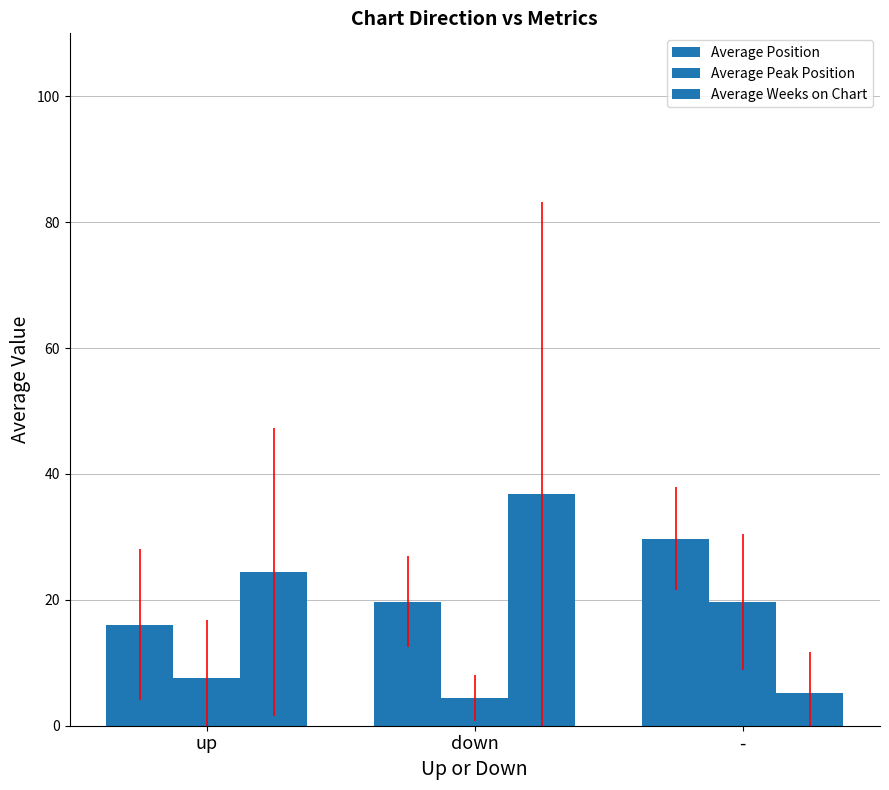

Rank the series at down from highest to lowest value.

Average Weeks on Chart, Average Position, Average Peak Position